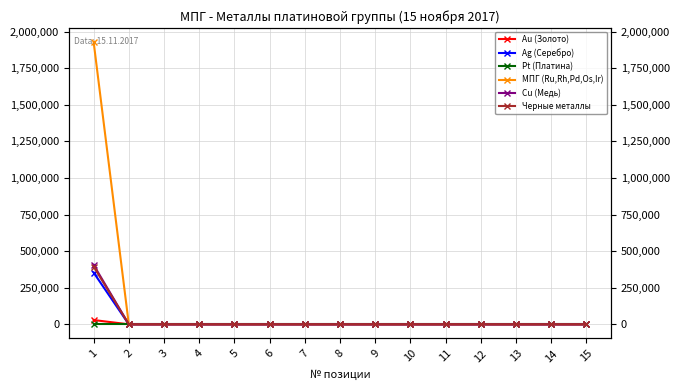

The Au (Золото) series shows 13832.4 at 11. True or false?

False